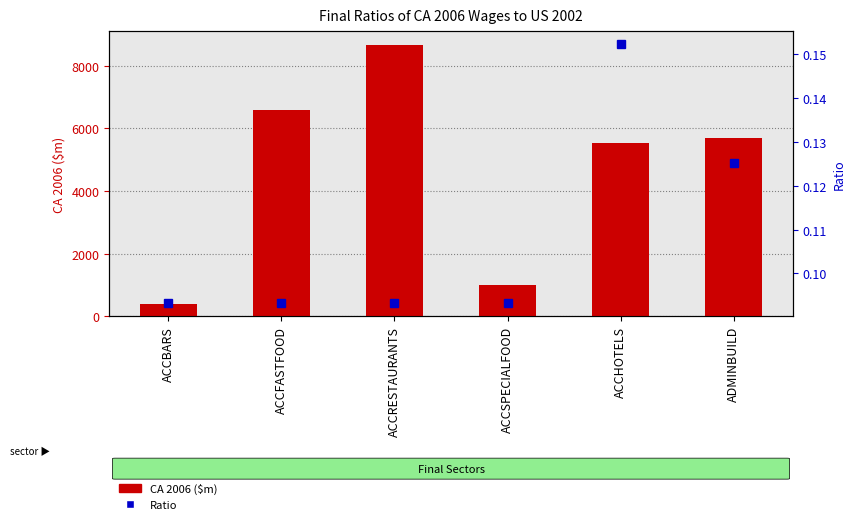

Count the Ratio values in the range 0 to 1.

6